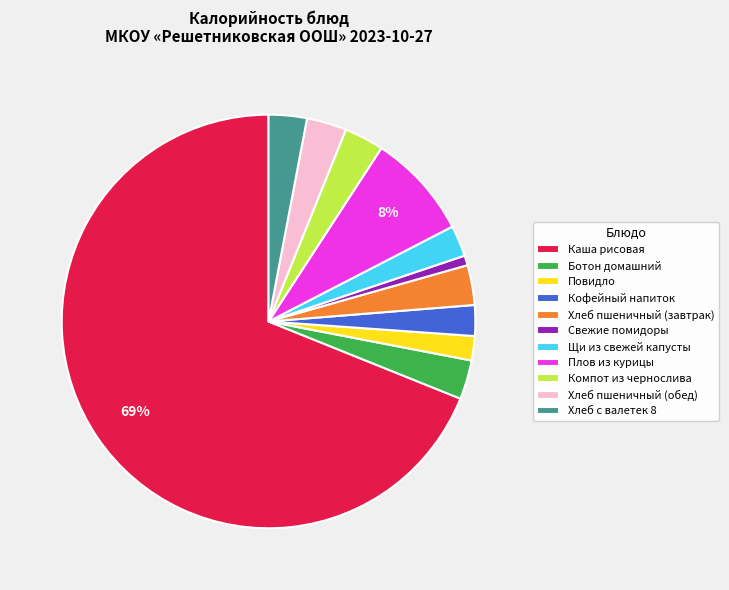

Does Хлеб пшеничный (завтрак) account for over 50% of the chart?

No